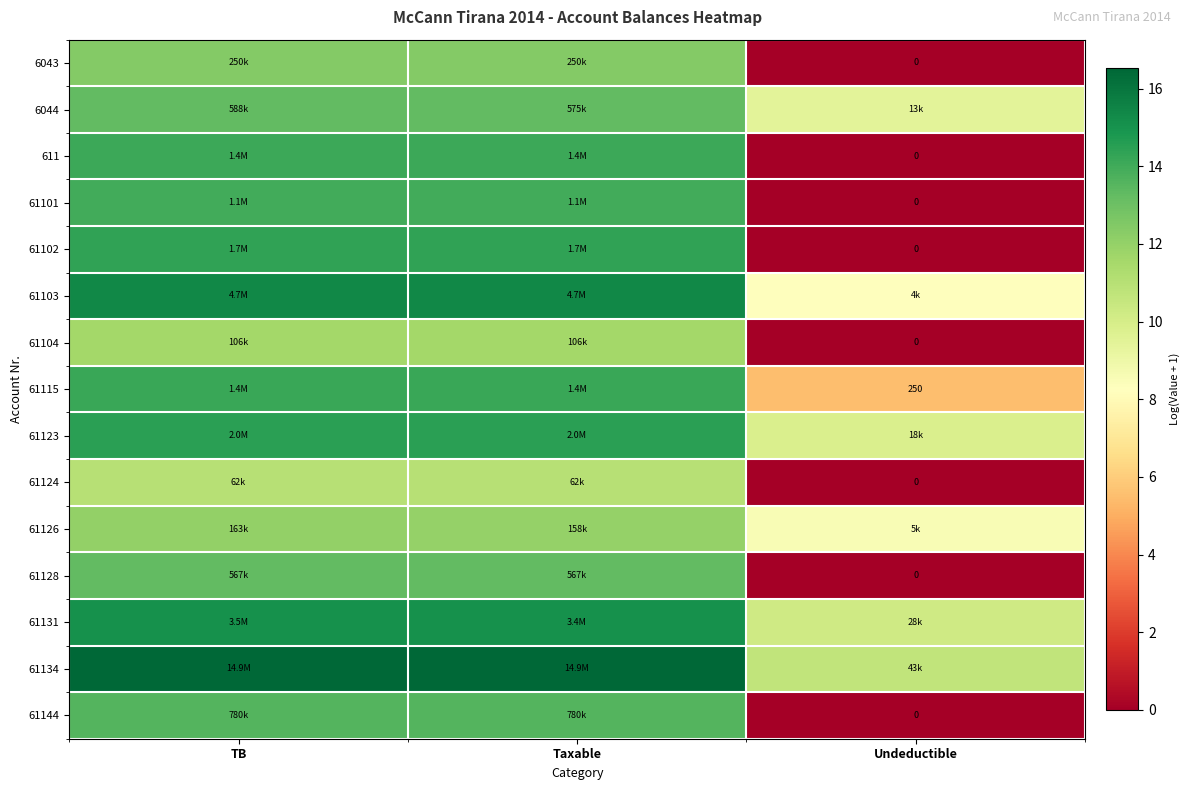

Which has a higher value, TB or Undeductible?

TB